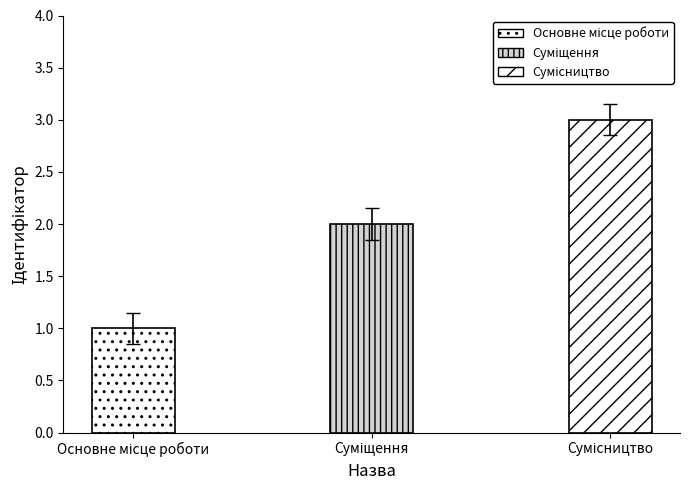

Rank the categories by value from lowest to highest.

Основне місце роботи, Суміщення, Сумісництво